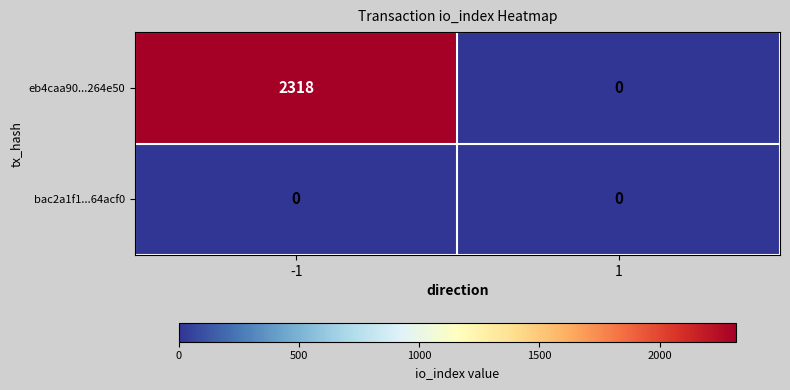

Rank the series at -1 from highest to lowest value.

eb4caa90...264e50, bac2a1f1...64acf0